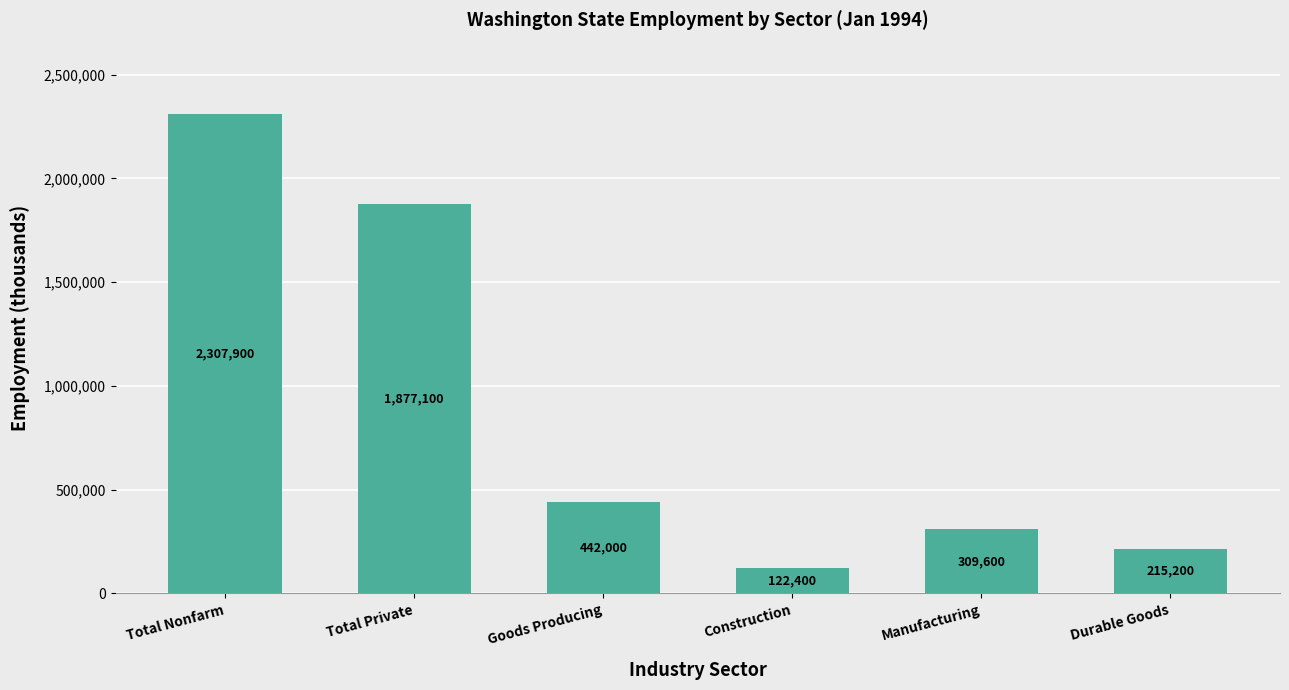

Reading left to right, what are all the values shown in this chart?

Total Nonfarm=2307900	Total Private=1877100	Goods Producing=442000	Construction=122400	Manufacturing=309600	Durable Goods=215200